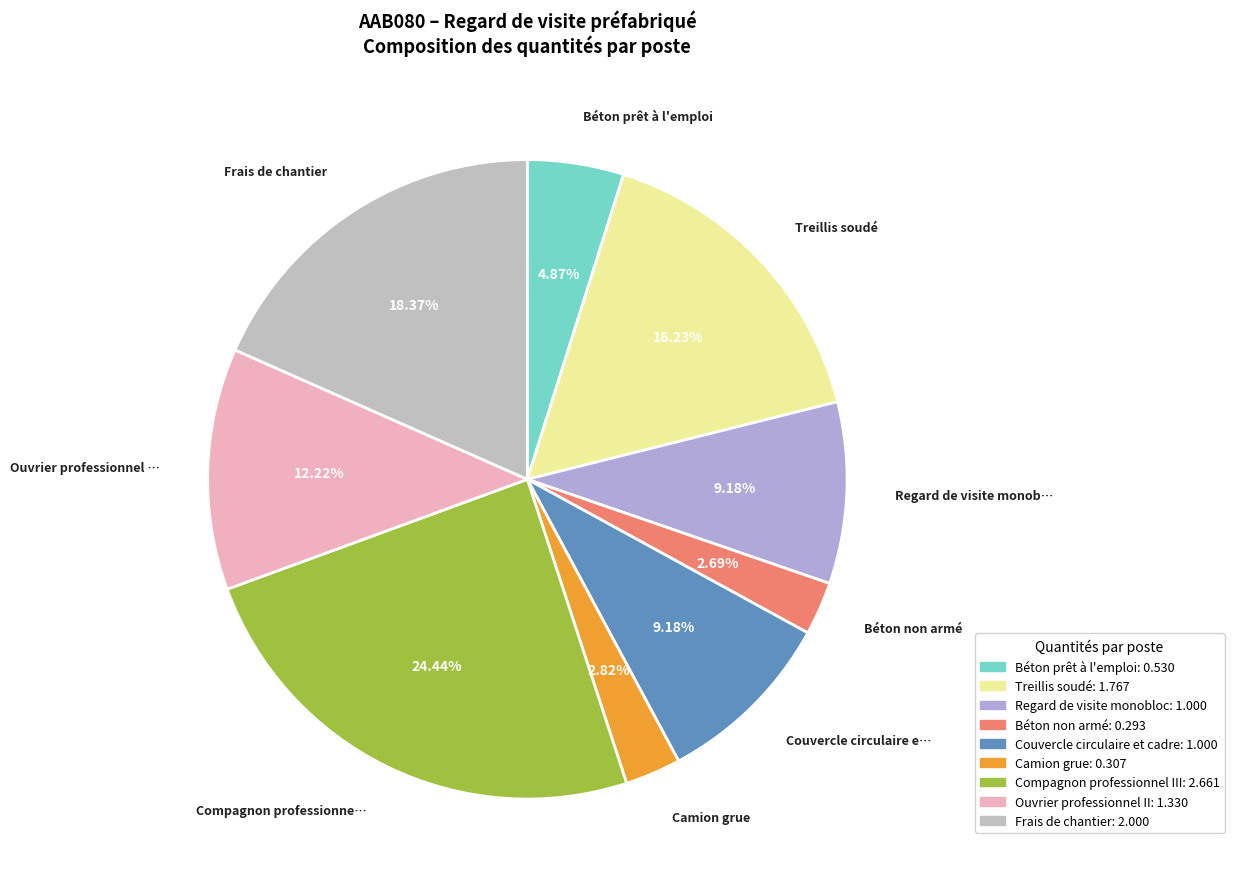

How many slices are in this pie chart?

9